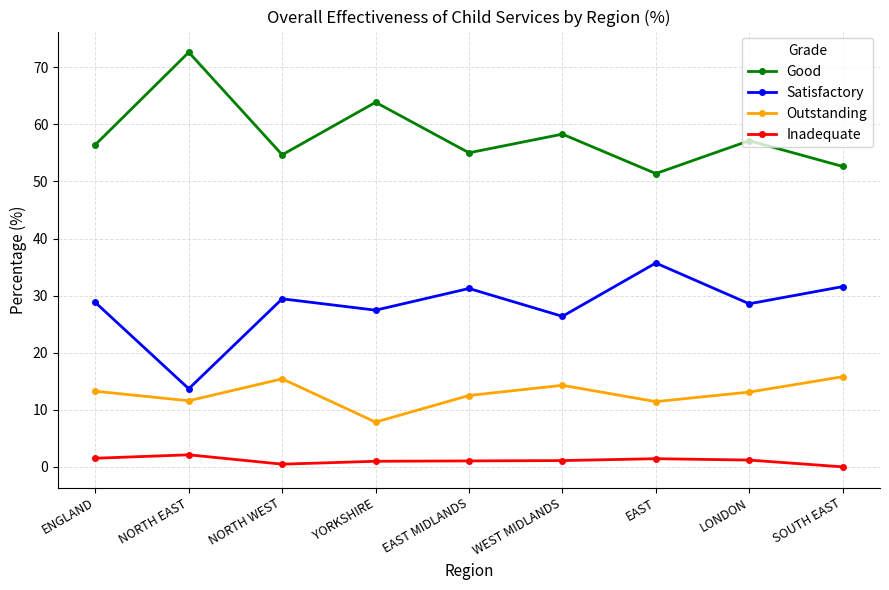

The Good series shows 56.4 at ENGLAND. True or false?

True